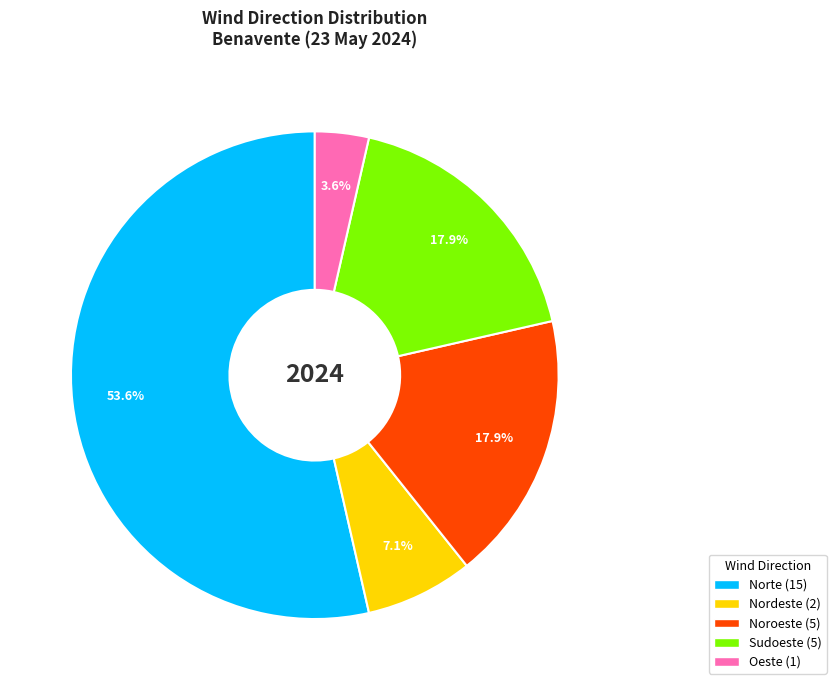

True or false: Nordeste accounts for 13% of the total.

False